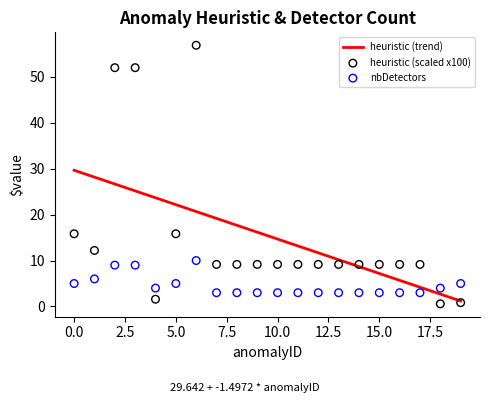

At how many categories does at least one series exceed 54?

1